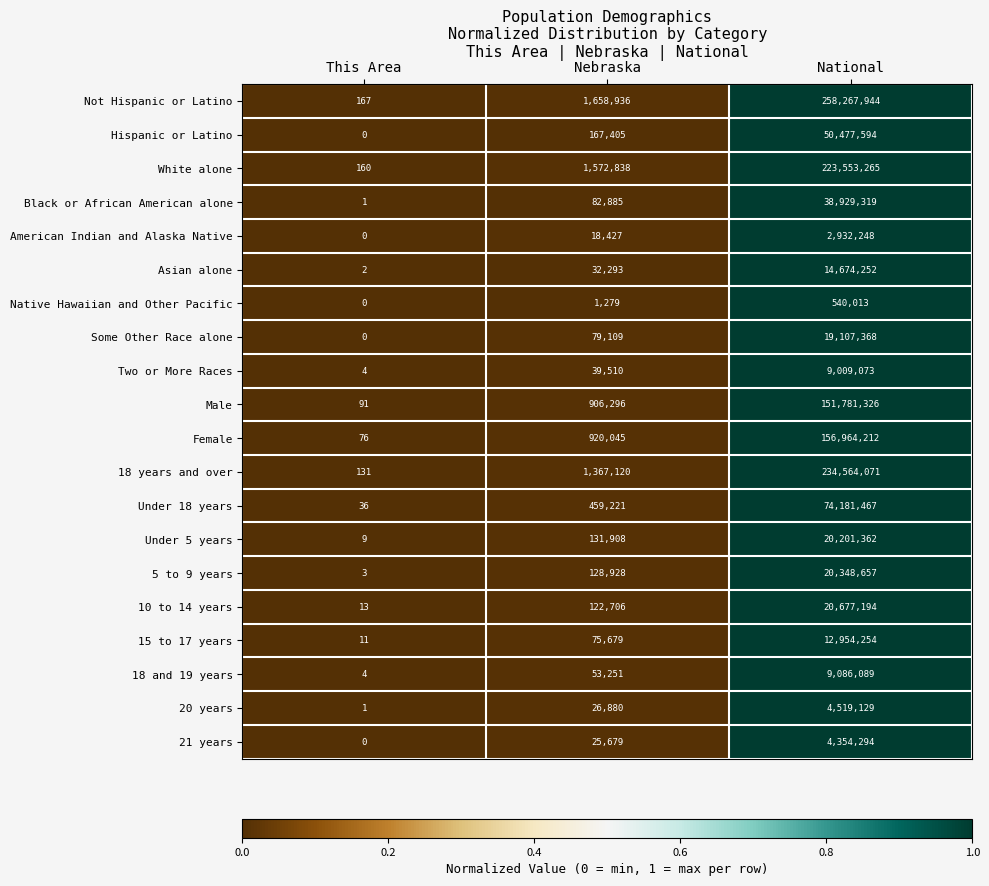

Which category has the lowest value in the Asian alone series?

This Area